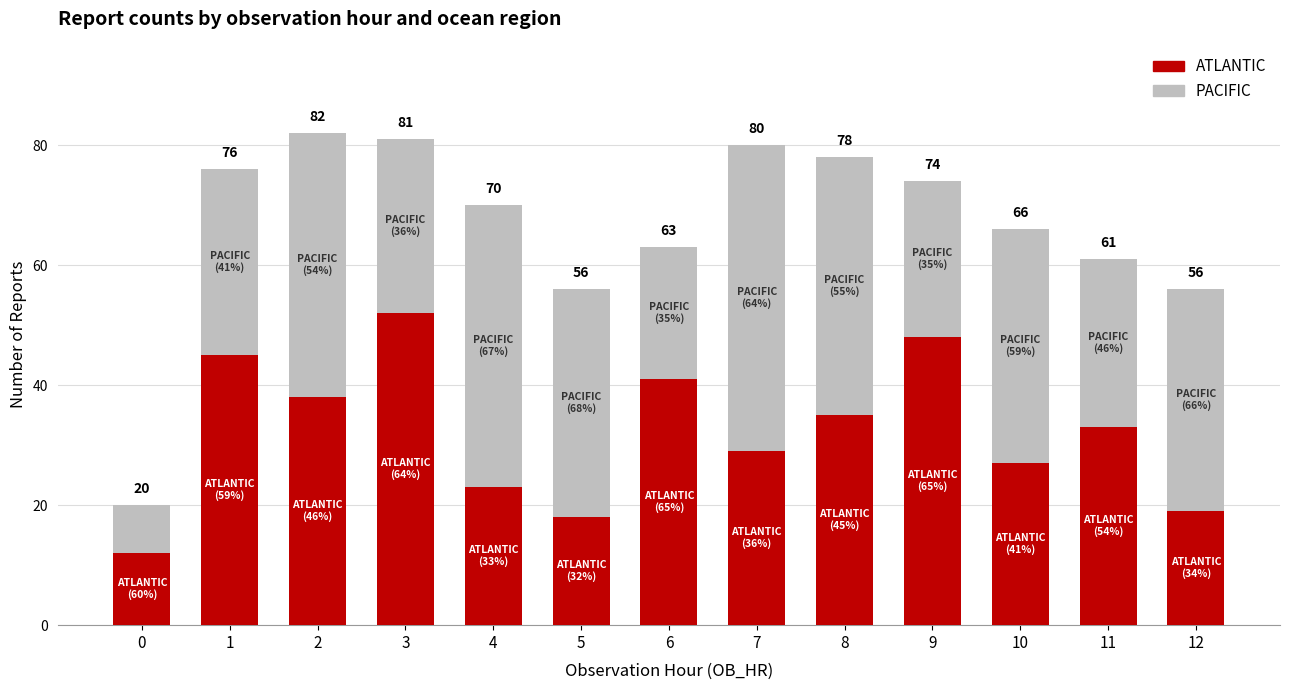

What is the average value of the PACIFIC series?

34